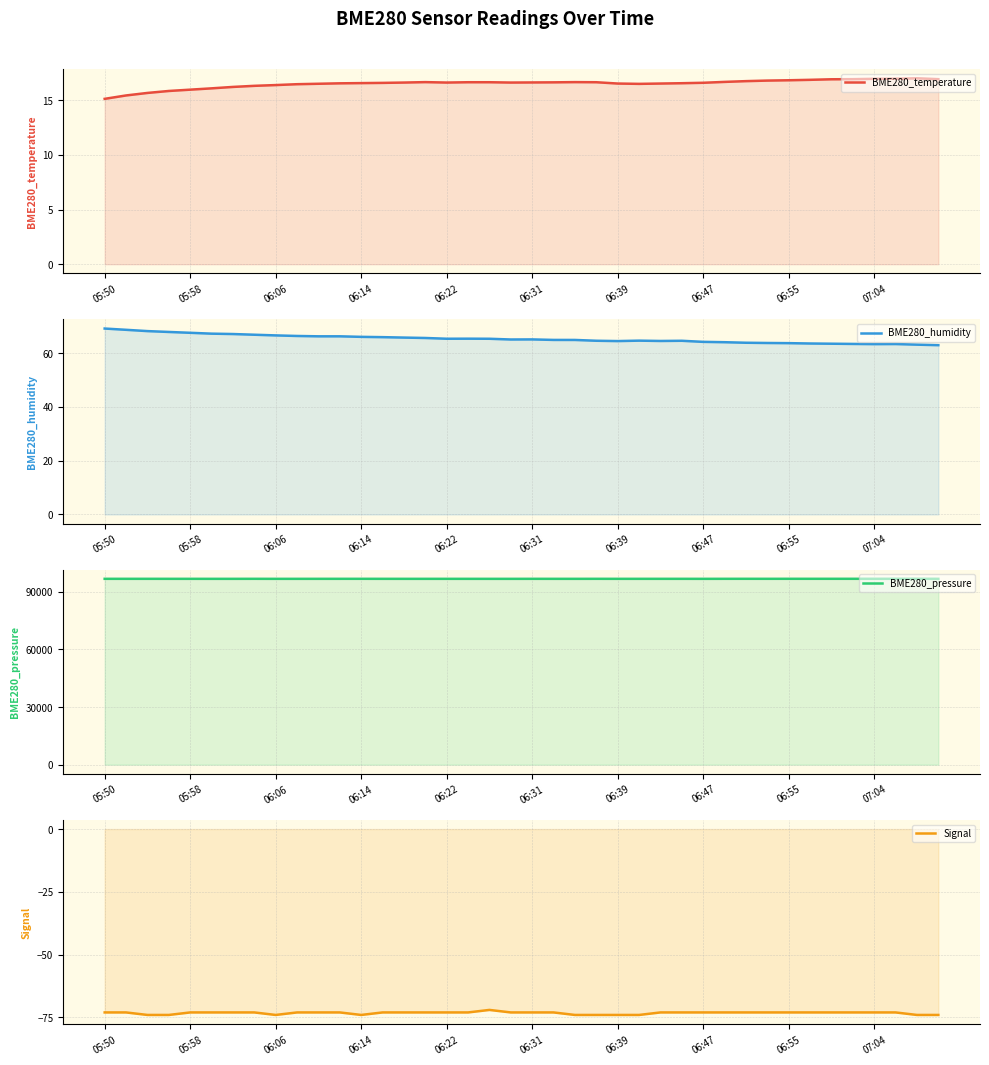

Which series has the largest range (max minus min)?

BME280_pressure